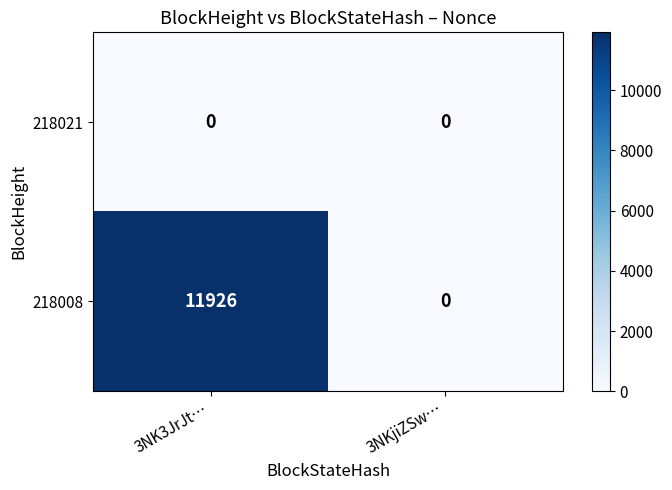

What is the sum of all 218008 values?

11926